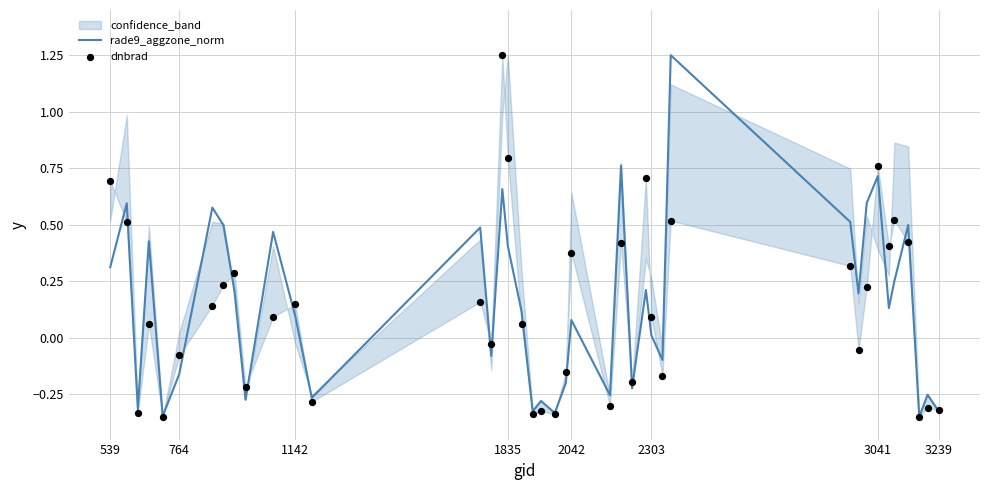

Is the value of rade9_aggzone_norm at 32 greater than the value of dnbrad at 17?

Yes